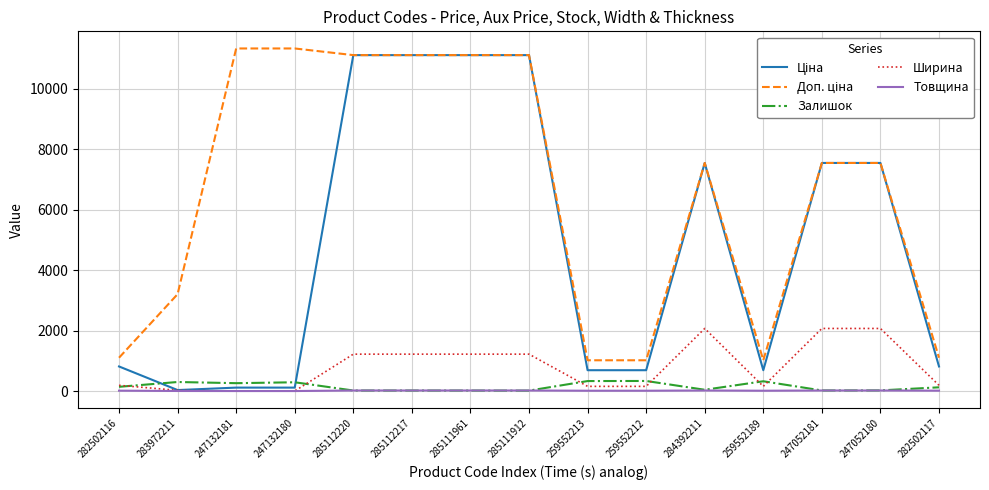

What is the difference between the highest and lowest values at 259552189?

1007.8